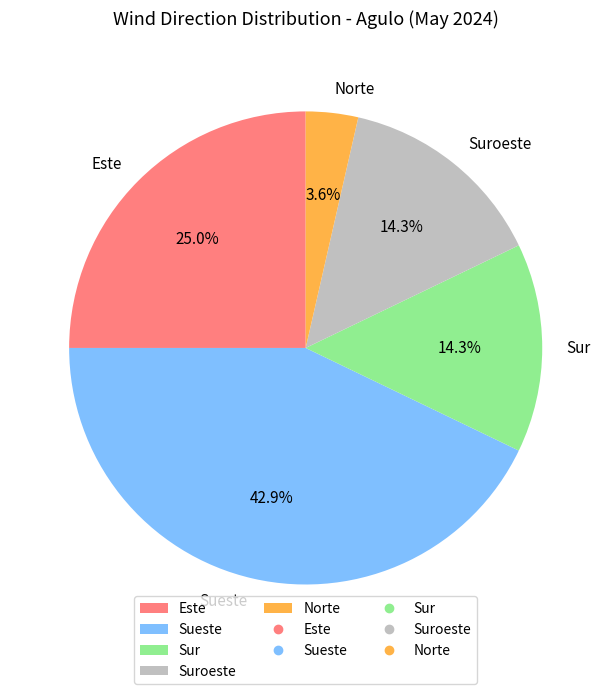

True or false: Sueste accounts for 43% of the total.

True